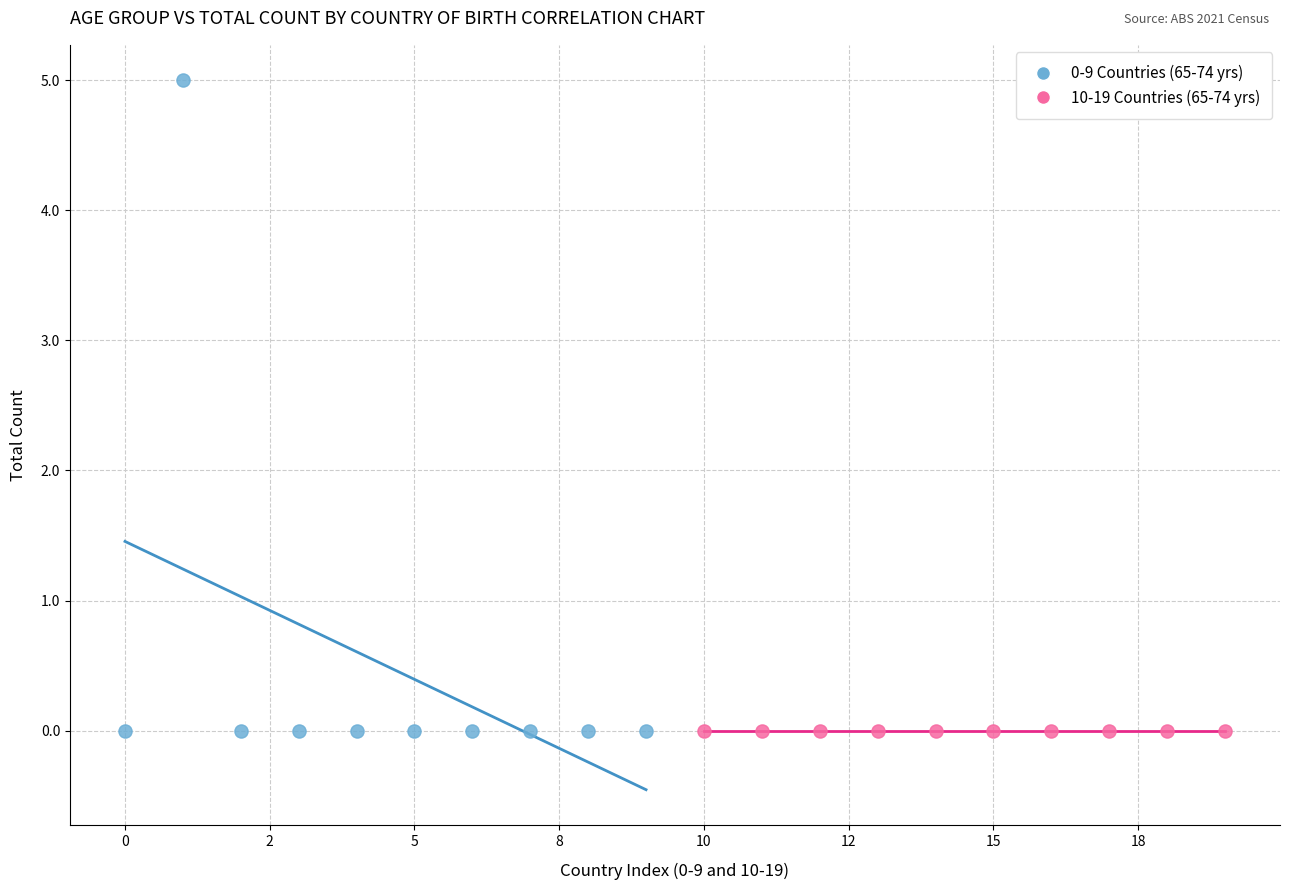

Which series reaches the maximum Y coordinate?

0-9 Countries (65-74 yrs)